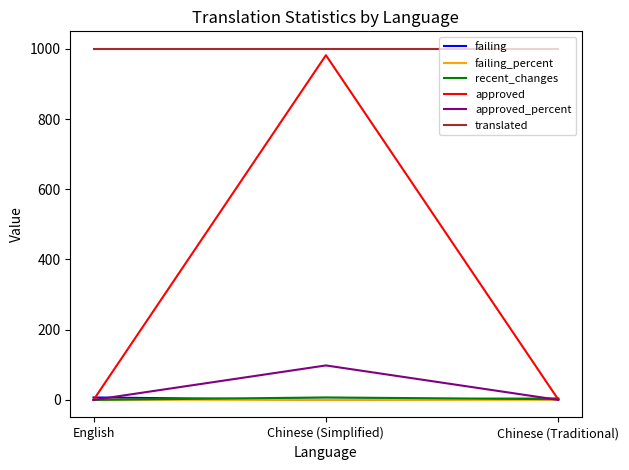

Between Chinese (Simplified) and Chinese (Traditional), which series saw the biggest shift?

approved